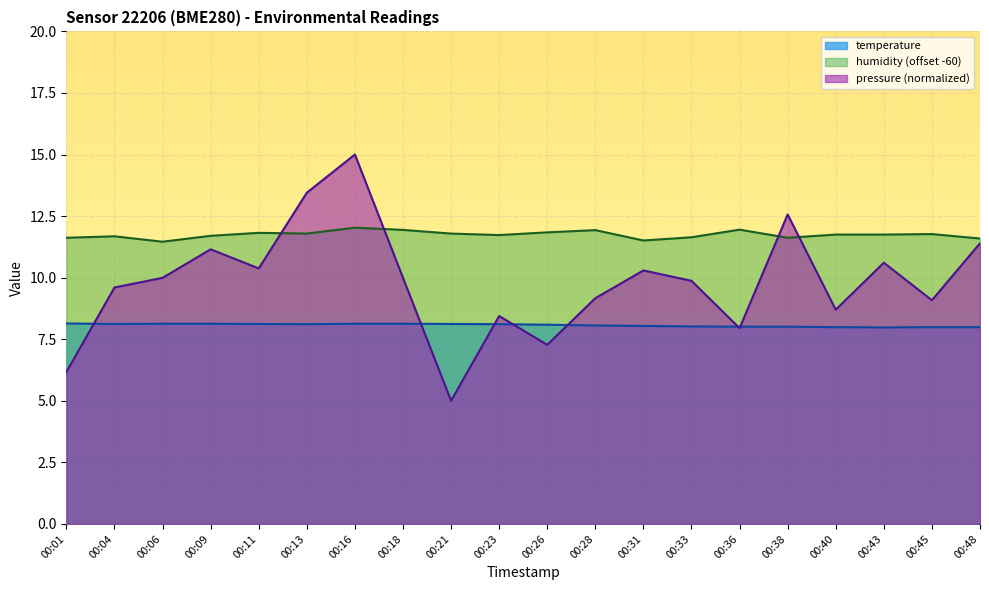

What is the minimum value shown in the chart?

5.0